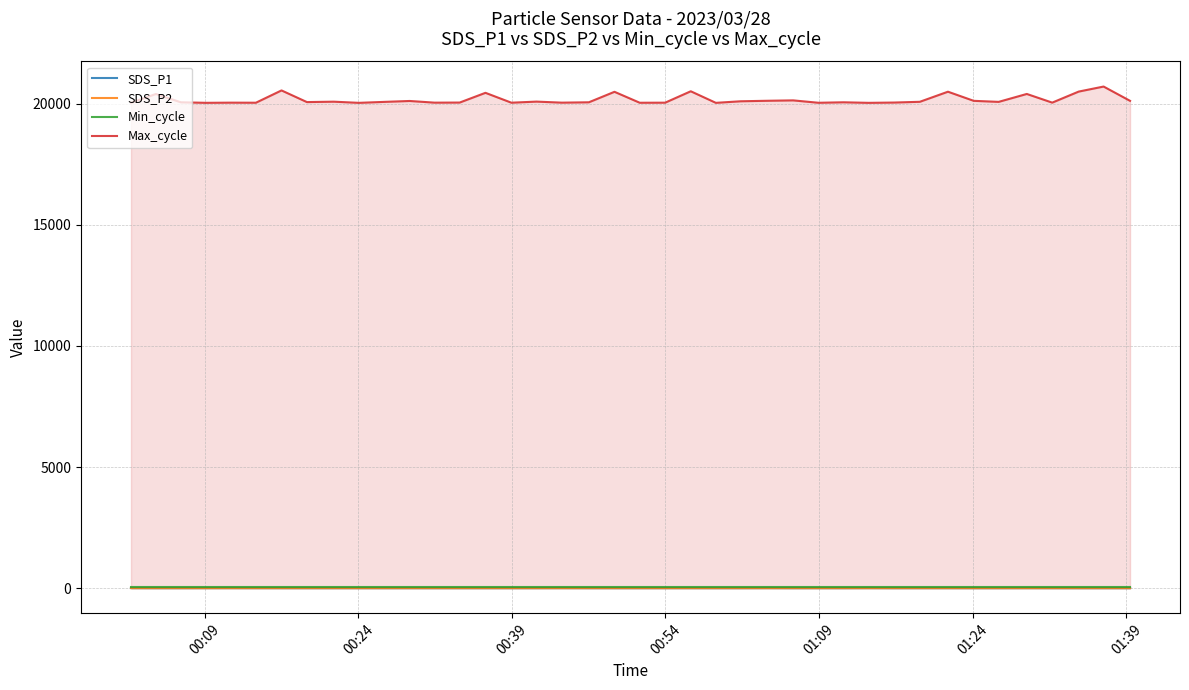

True or false: SDS_P2 and Max_cycle cross at least once.

False